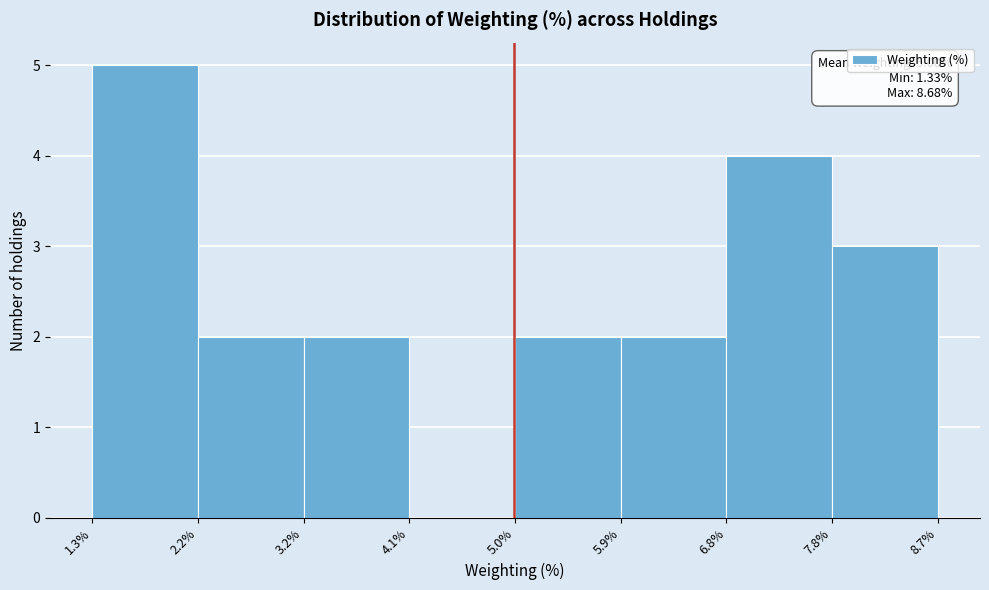

Which range on the x-axis has the tallest bar?

1.3% to 2.2%